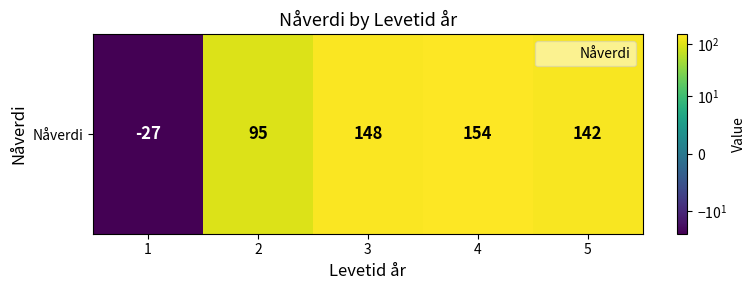

List the labels in order of value, smallest first.

1, 2, 5, 3, 4